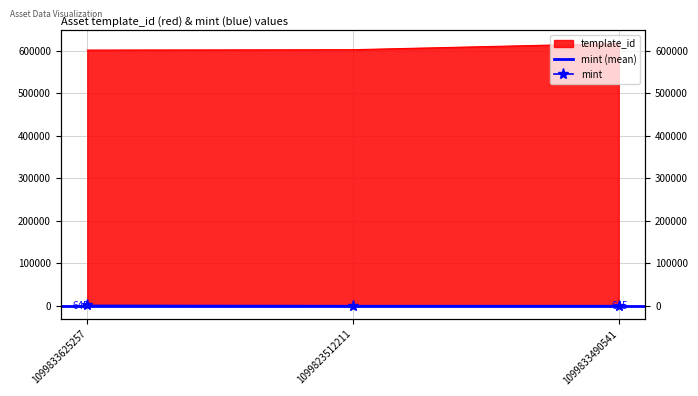

At how many categories does at least one series exceed 550738?

3